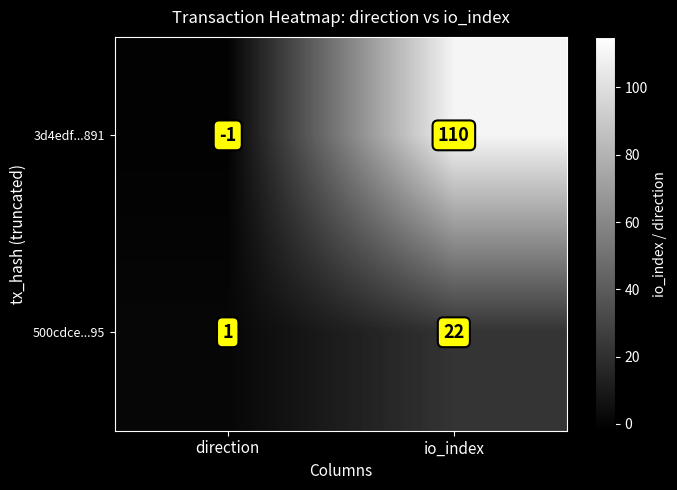

List the series in order of their peak value, lowest first.

500cdce...95, 3d4edf...891